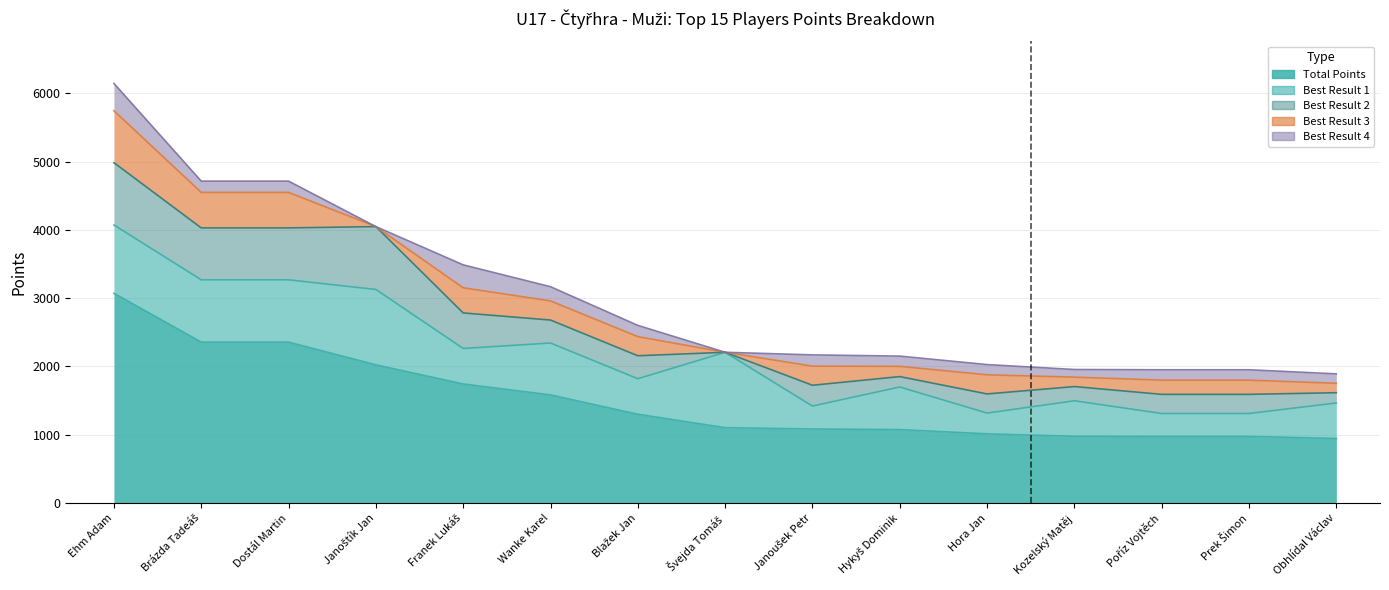

The value of Best Result 1 at Prek Šimon is 336. True or false?

True